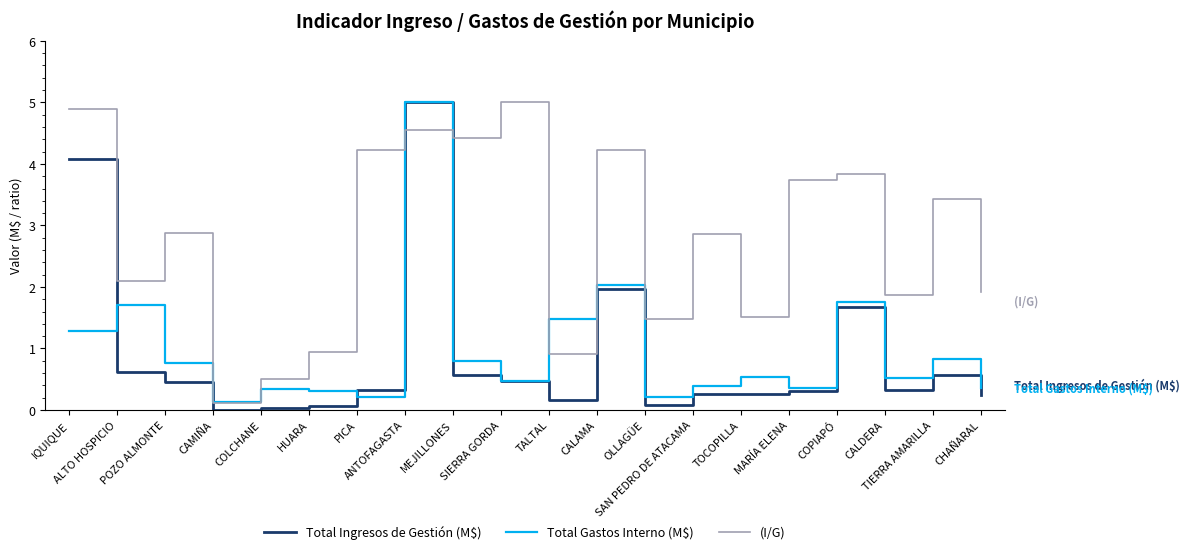

How many lines are shown in the chart?

3